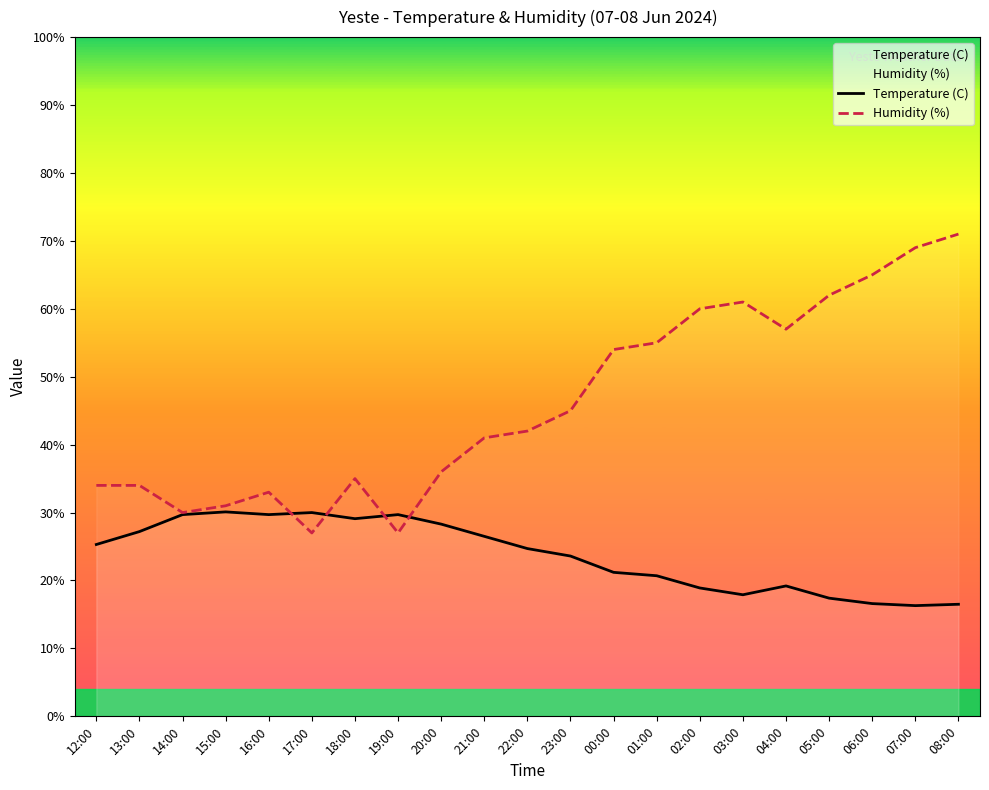

What is the label of the 20th point from the left?

07:00